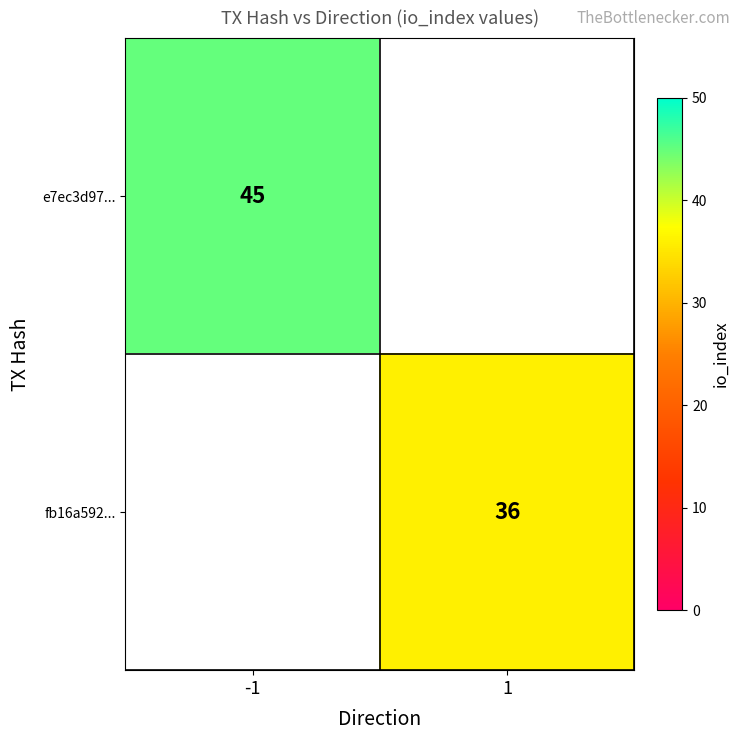

True or false: e7ec3d97... has a value of 24 at -1.

False